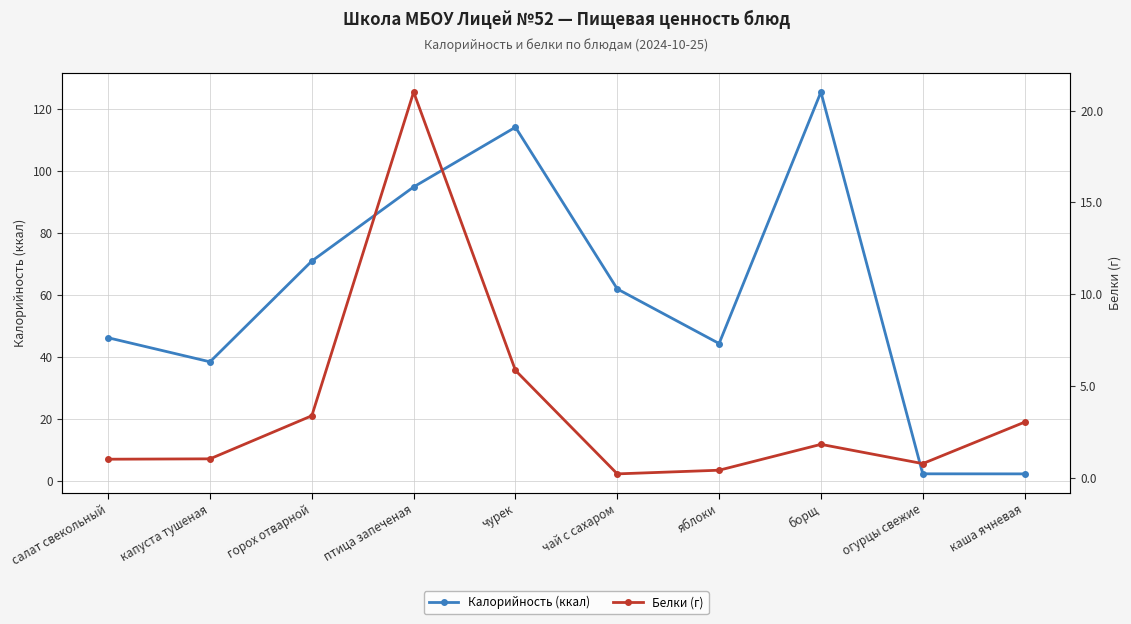

Which category has the lowest value in the Калорийность (ккал) series?

каша ячневая